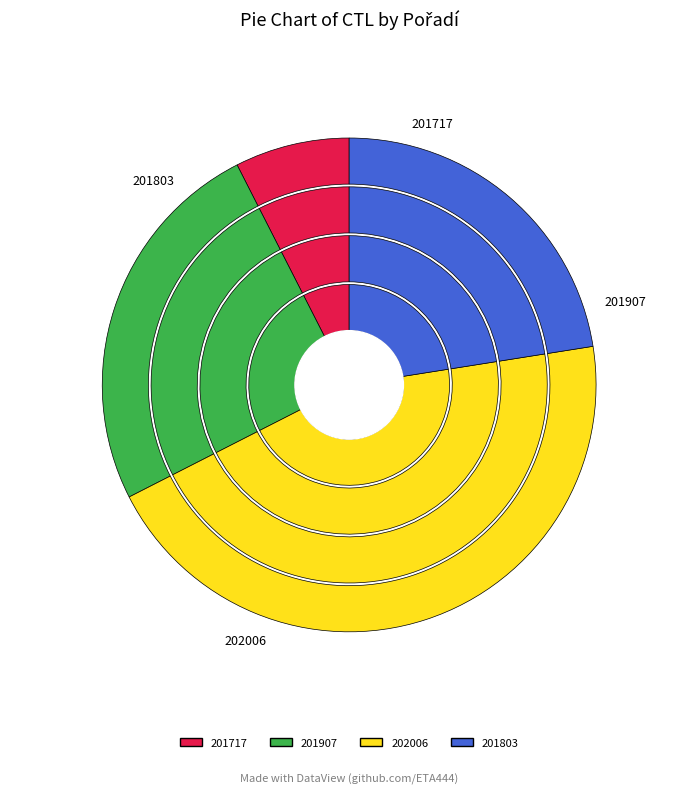

What percentage is NOT represented by 201907?

75.0%